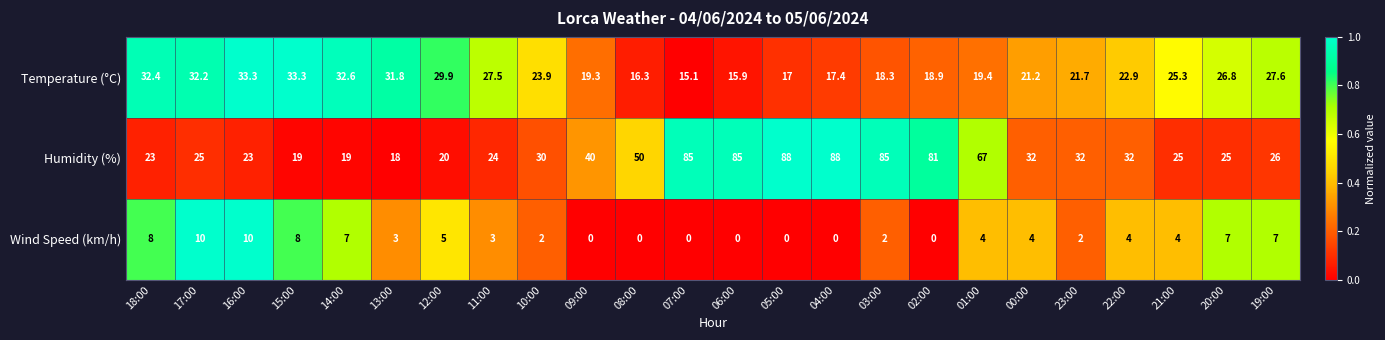

Which series has the largest range (max minus min)?

Humidity (%)